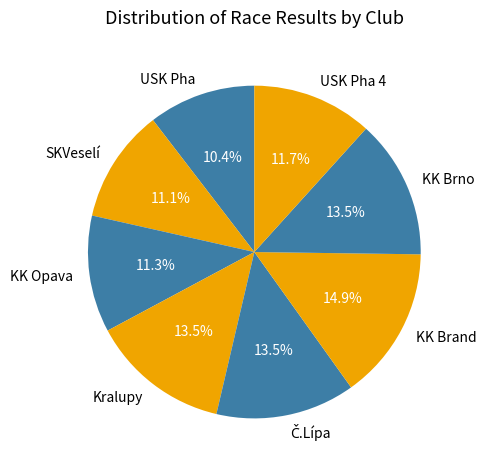

Does USK Pha represent more than half of the total?

No